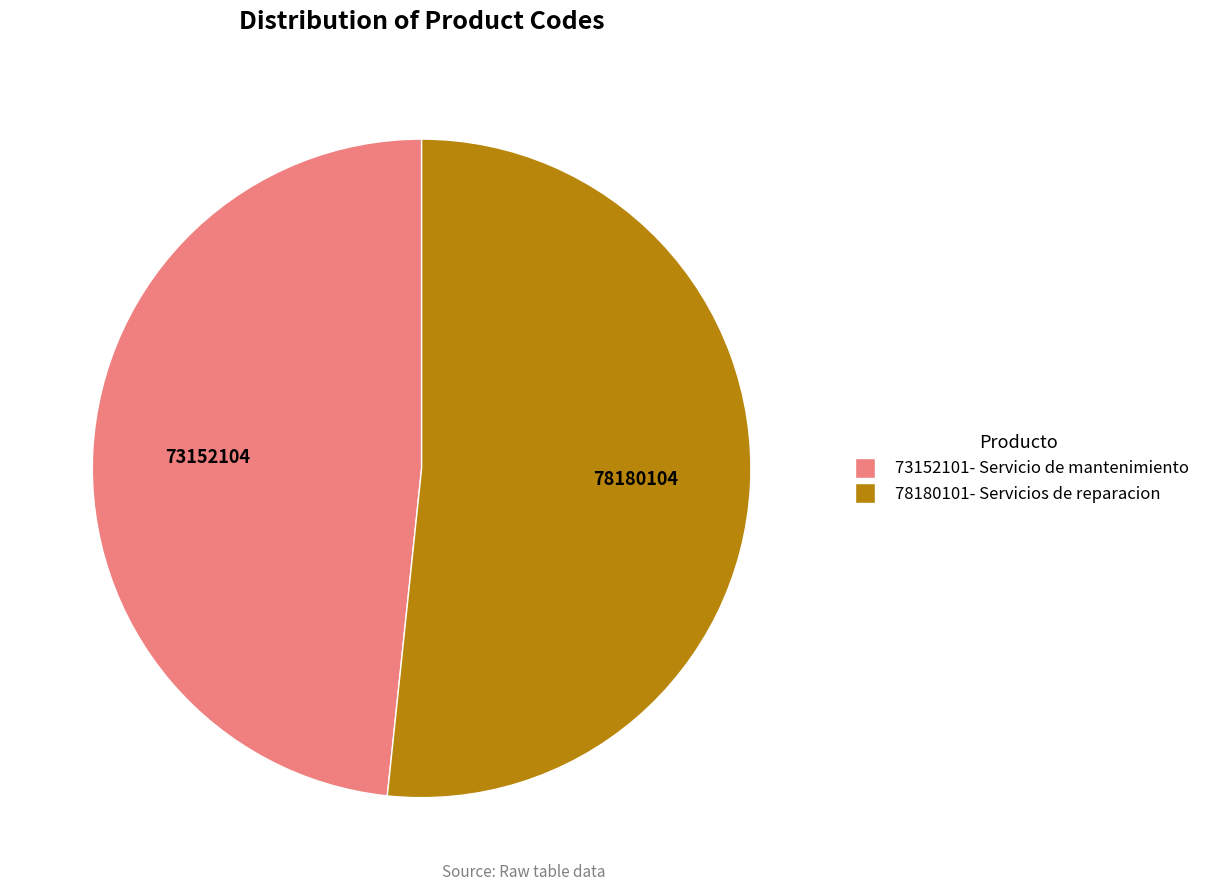

Is there a majority slice in this chart?

Yes